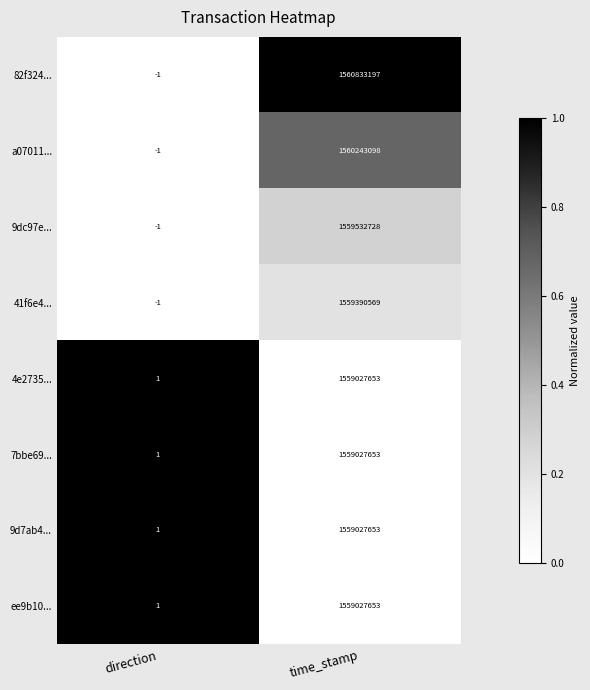

Which series has the widest spread of values?

82f324...